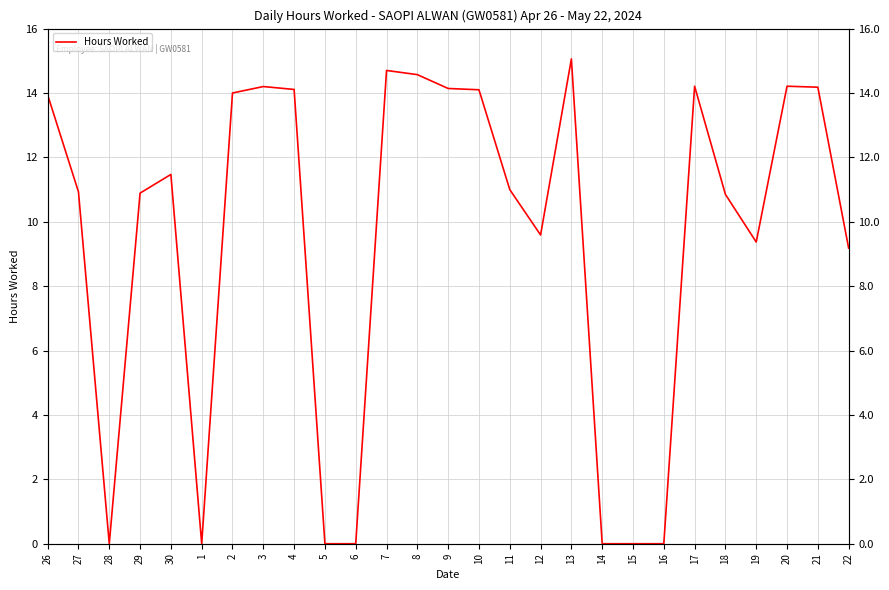

Which label corresponds to the smallest value in the chart?

28